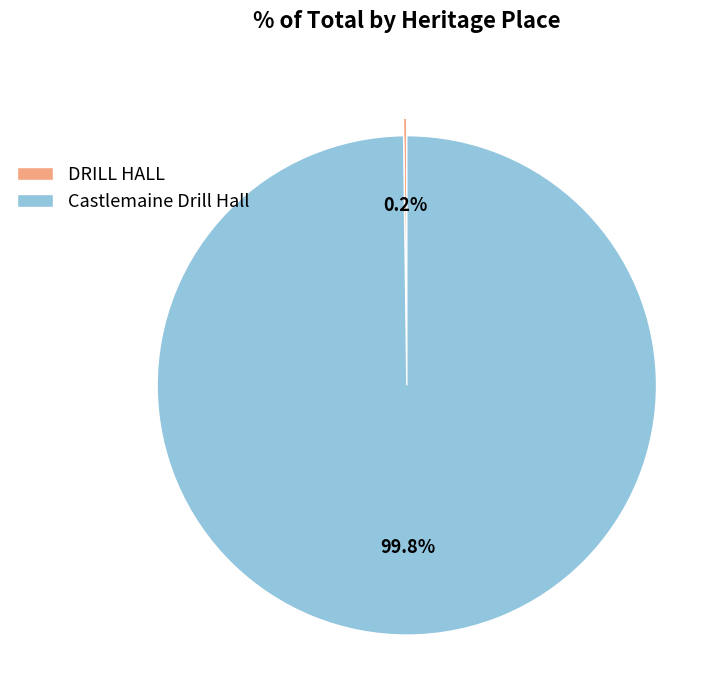

Which slice is the largest?

Castlemaine Drill Hall